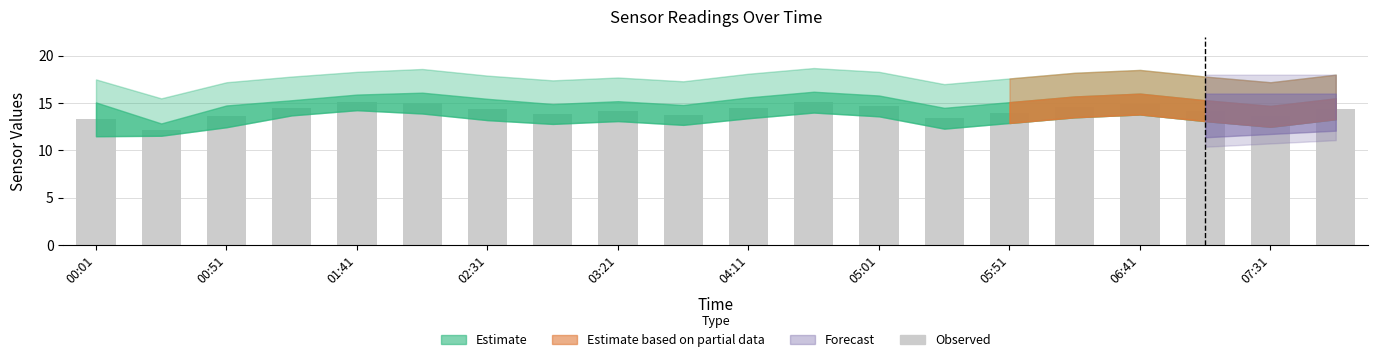

What is the sum of all values?

283.1